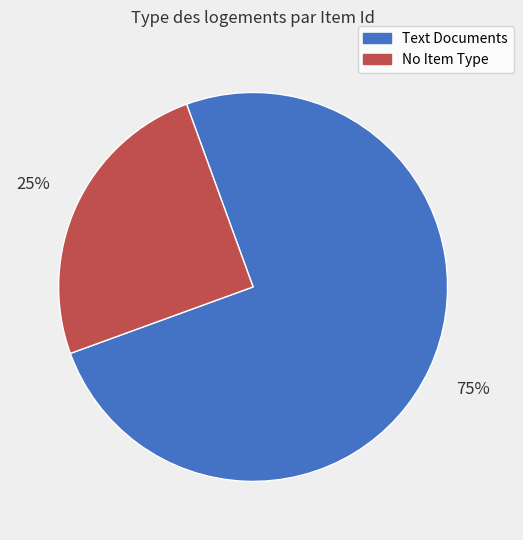

Does any single category account for the majority?

Yes